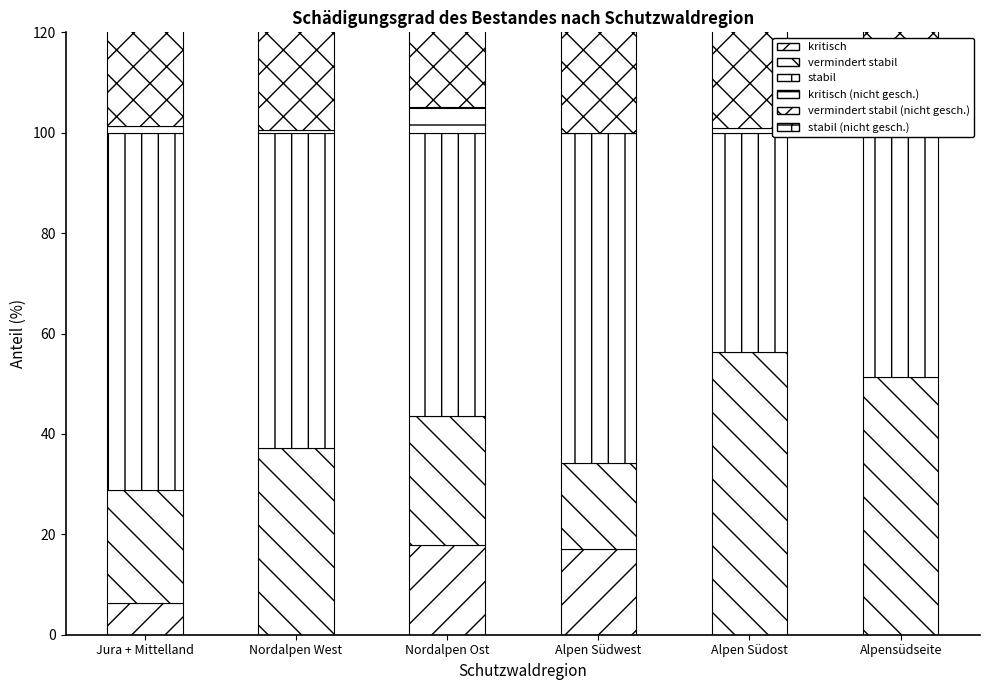

What is the value of the stabil (nicht gesch.) bar at the 2nd from the left?

55.1